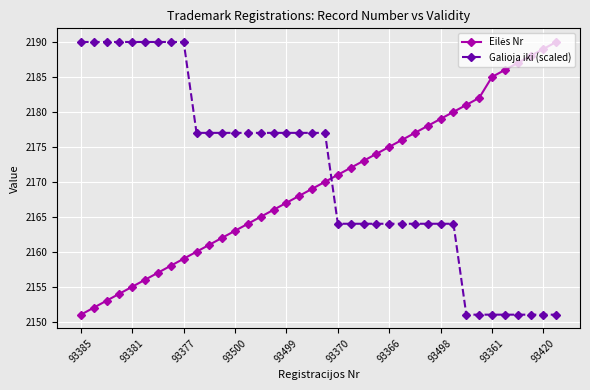

What is the difference between the second highest and second lowest values in the Galioja iki (scaled) series?

39